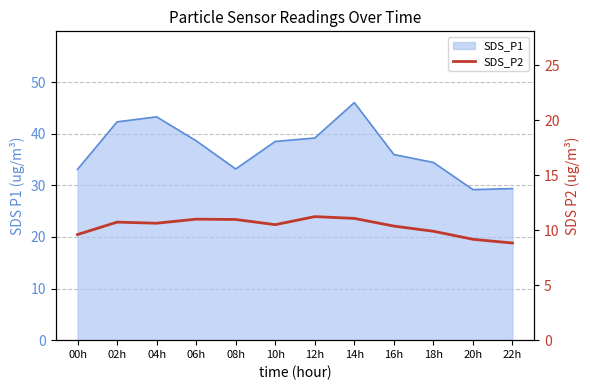

How many data points does each series have?

12